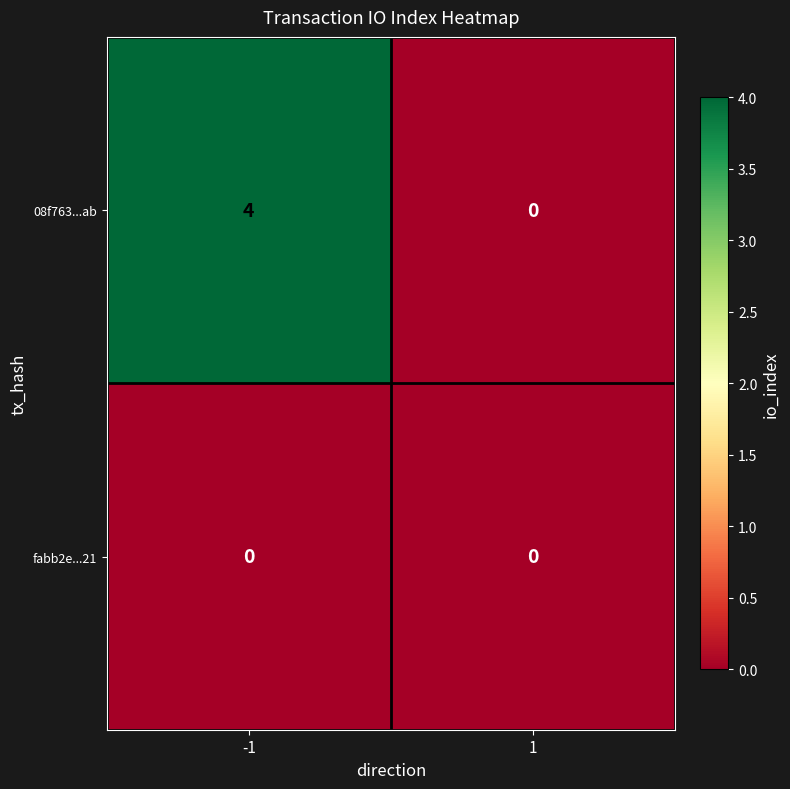

How many distinct data groups are displayed?

2